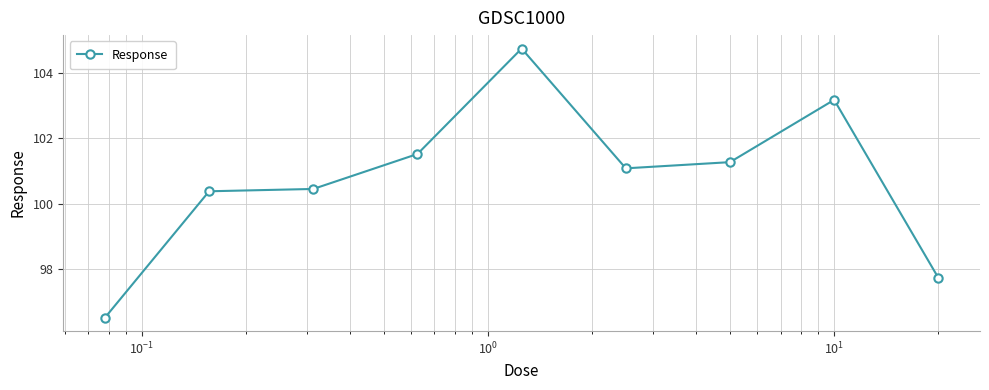

True or false: there are more than 0 points higher than both neighbors.

True